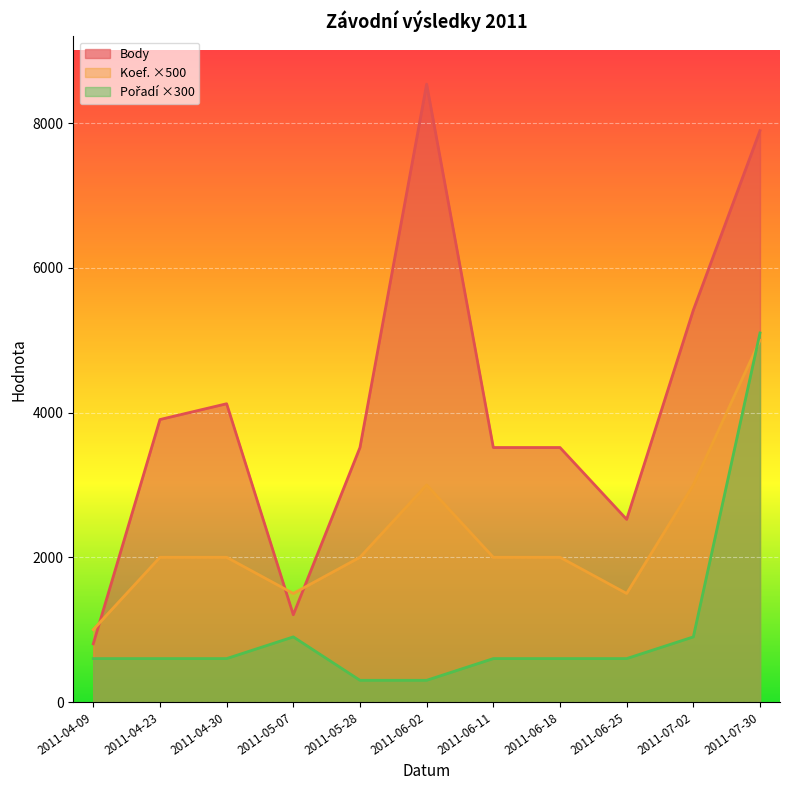

Where does the Koef. series first go above 2000?

2011-06-02